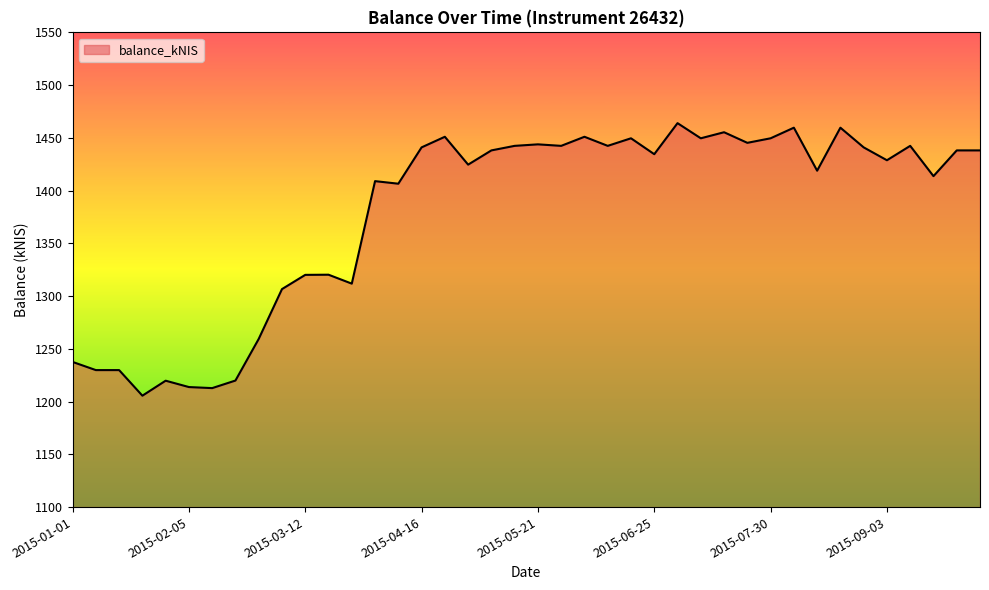

What is the difference between the second highest and minimum values?

254.0